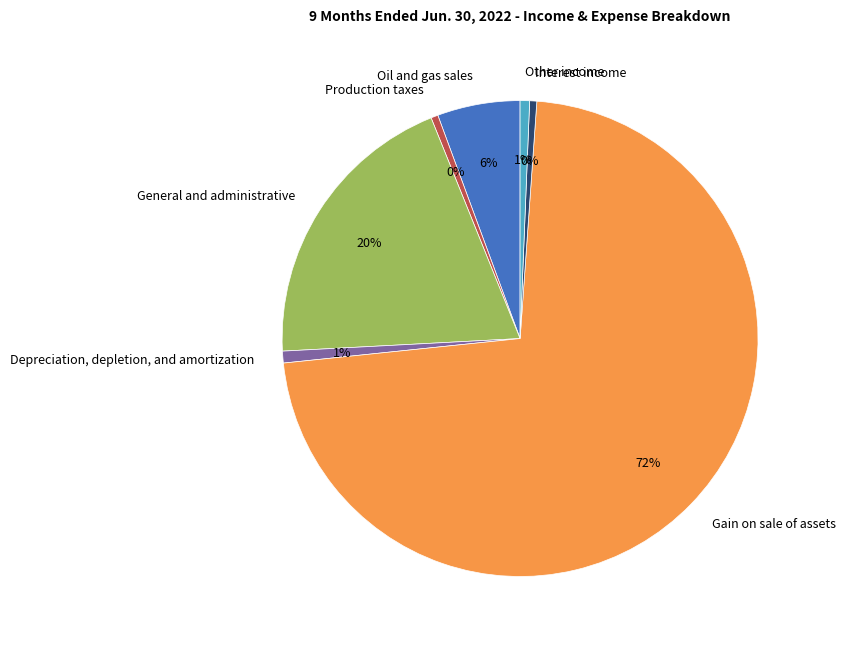

What is the ratio of the value at Gain on sale of assets to the value at Interest income?

150.0